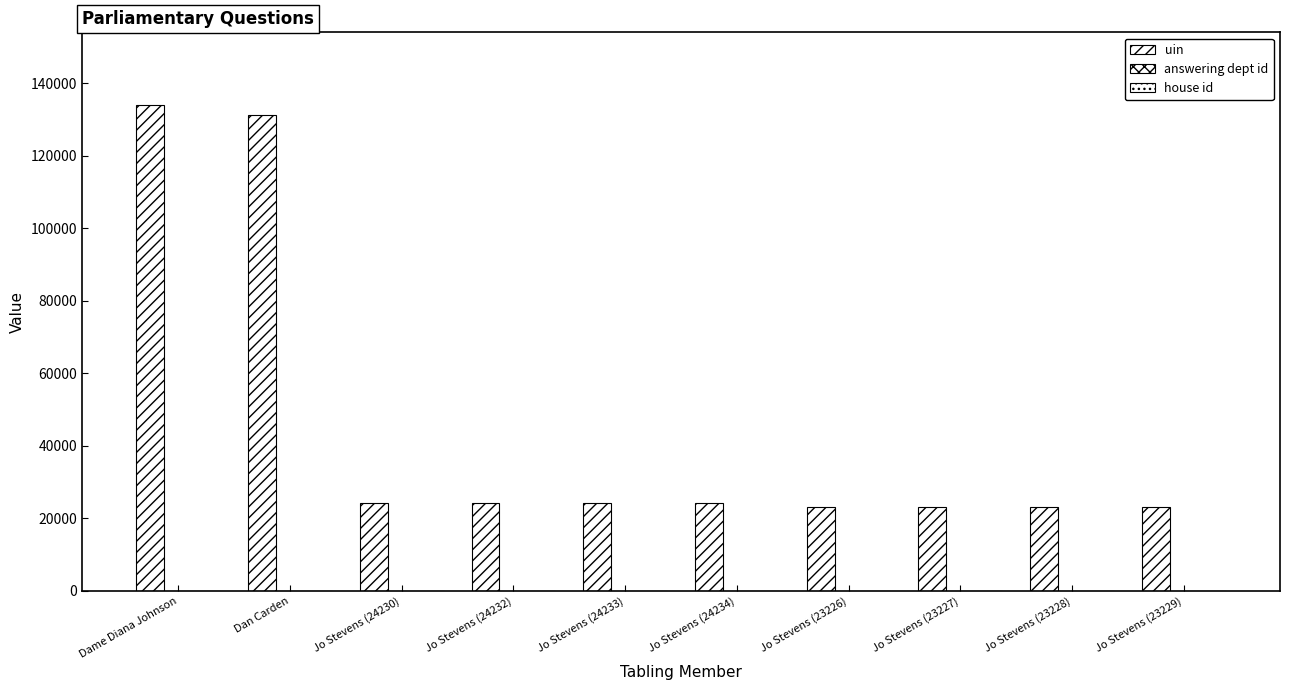

How many distinct data groups are displayed?

3